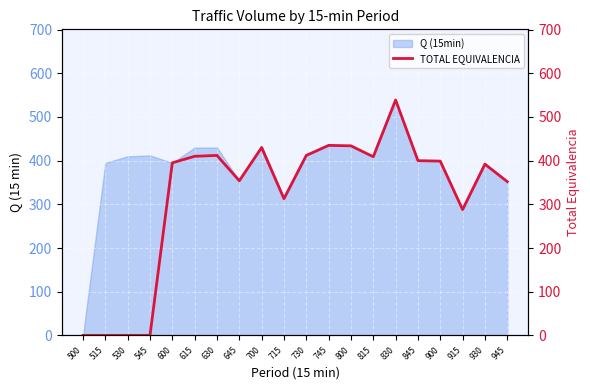

Does the chart display data point markers on the line(s)?

No